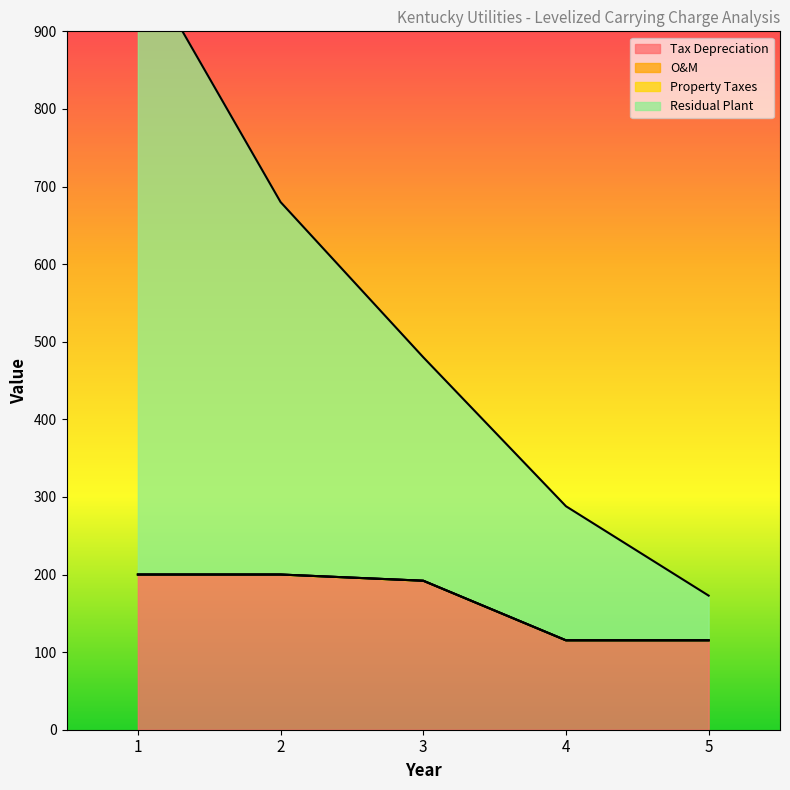

At which label is Residual Plant closest to 586?

2